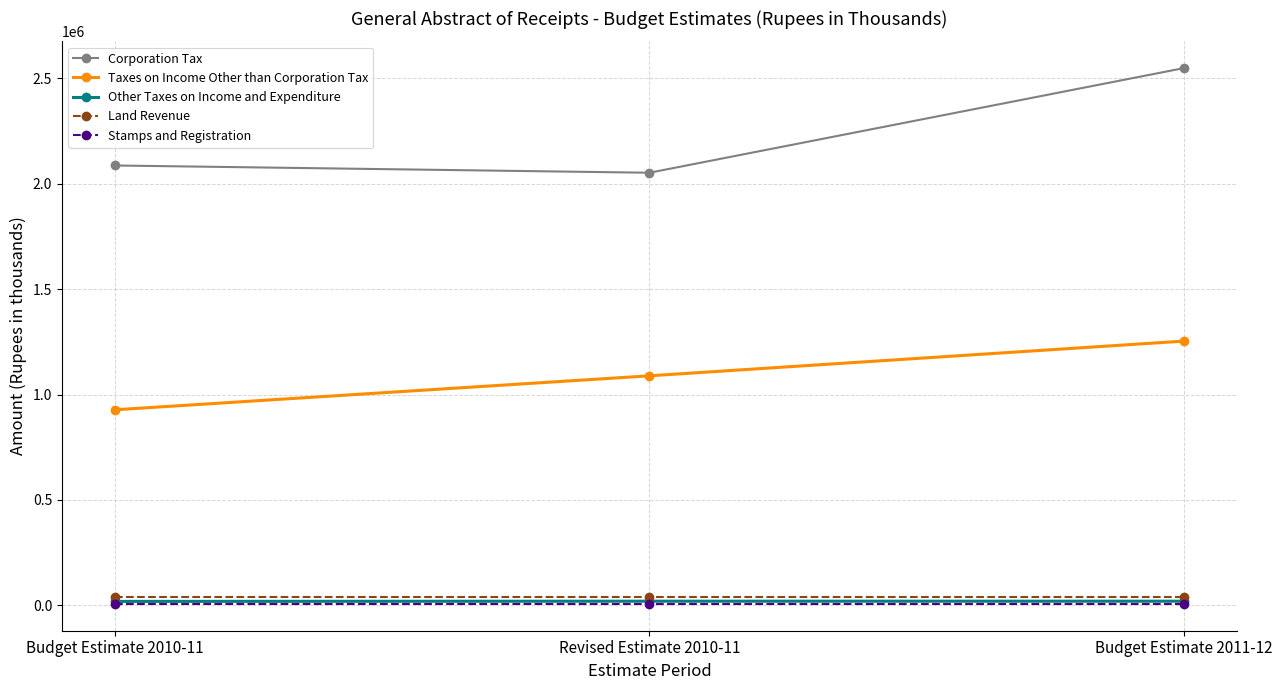

How many Other Taxes on Income and Expenditure values are between 19000 and 20000?

3